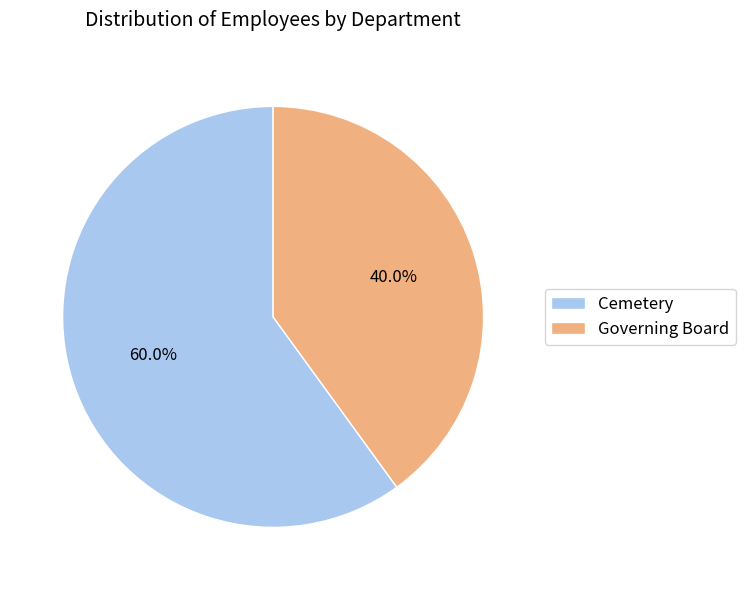

To the nearest percent, what percentage of the pie is Governing Board?

40%